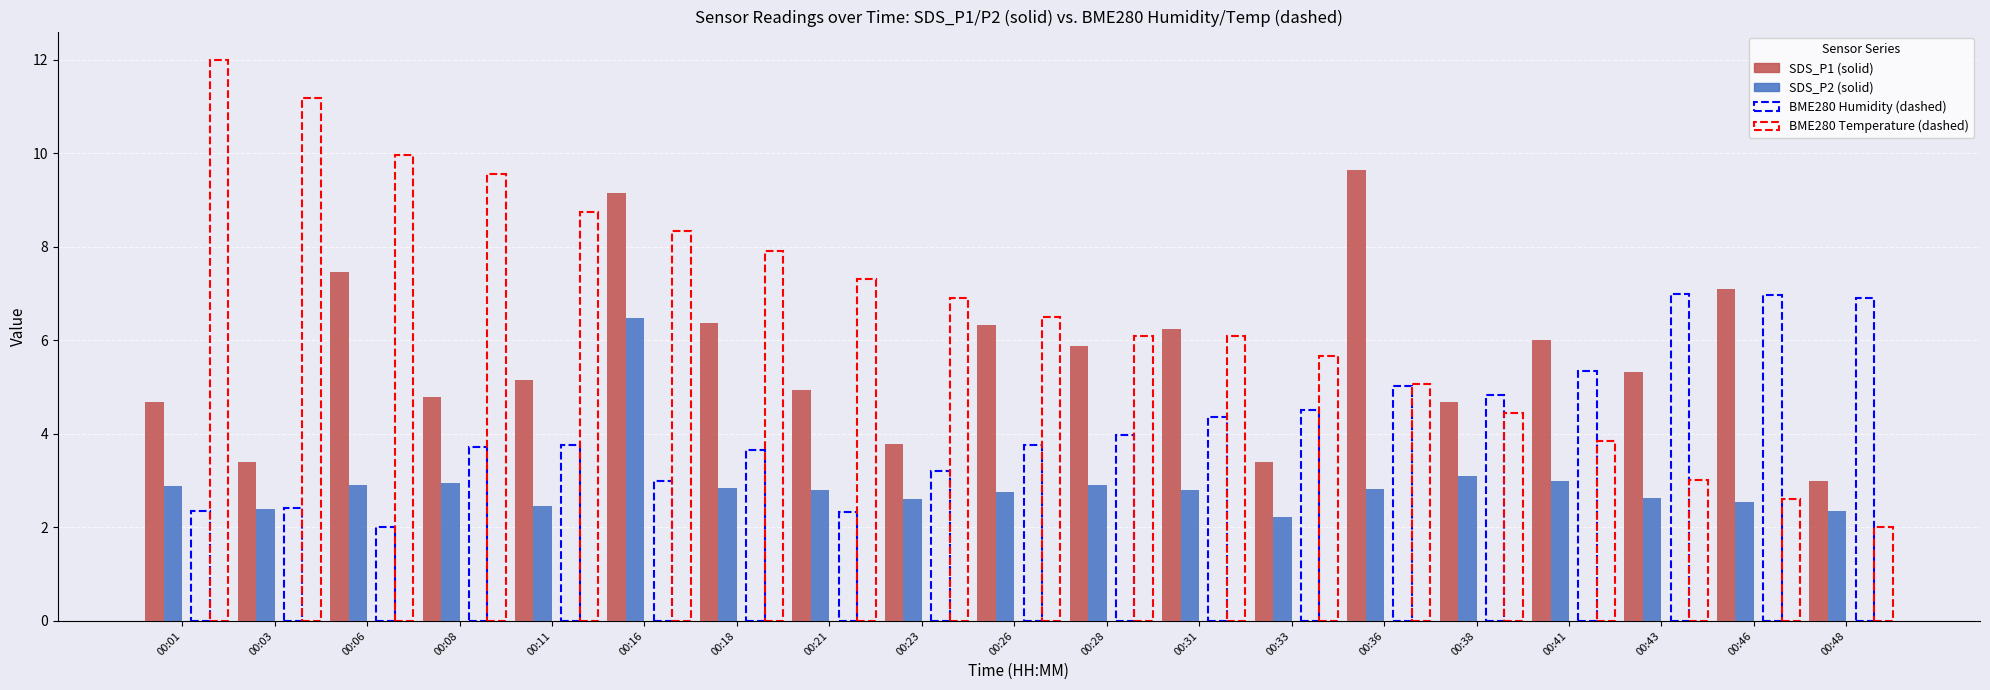

Count the number of data series in this chart.

2